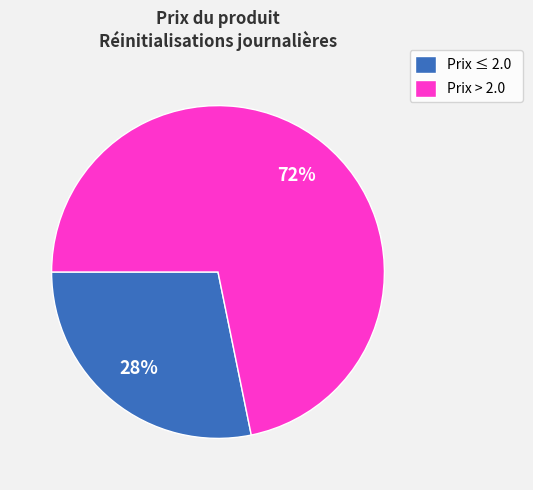

Do Prix ≤ 2.0 and Prix > 2.0 together represent more than half of the pie?

Yes